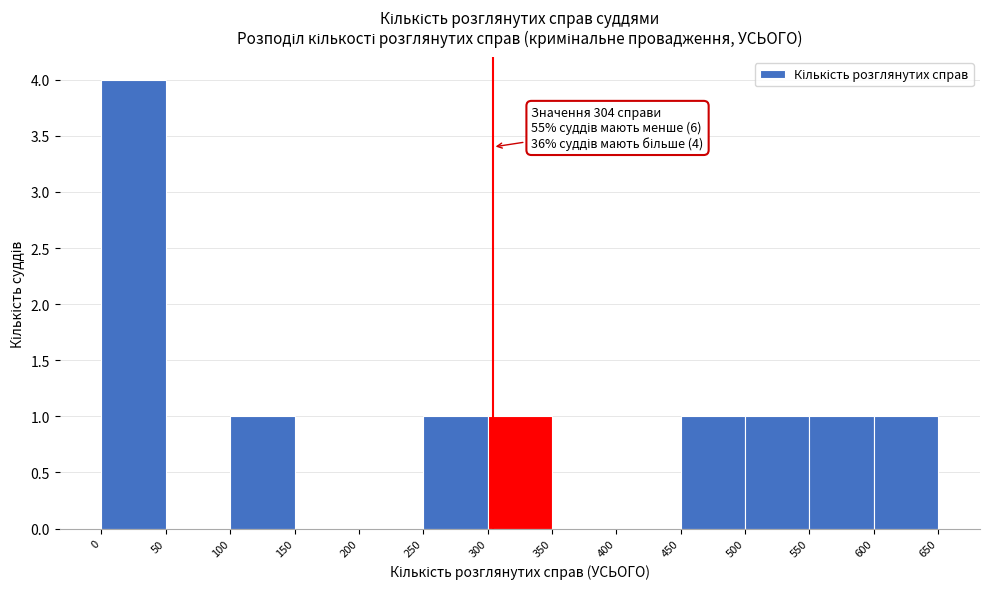

Which range on the x-axis has the tallest bar?

0 to 50